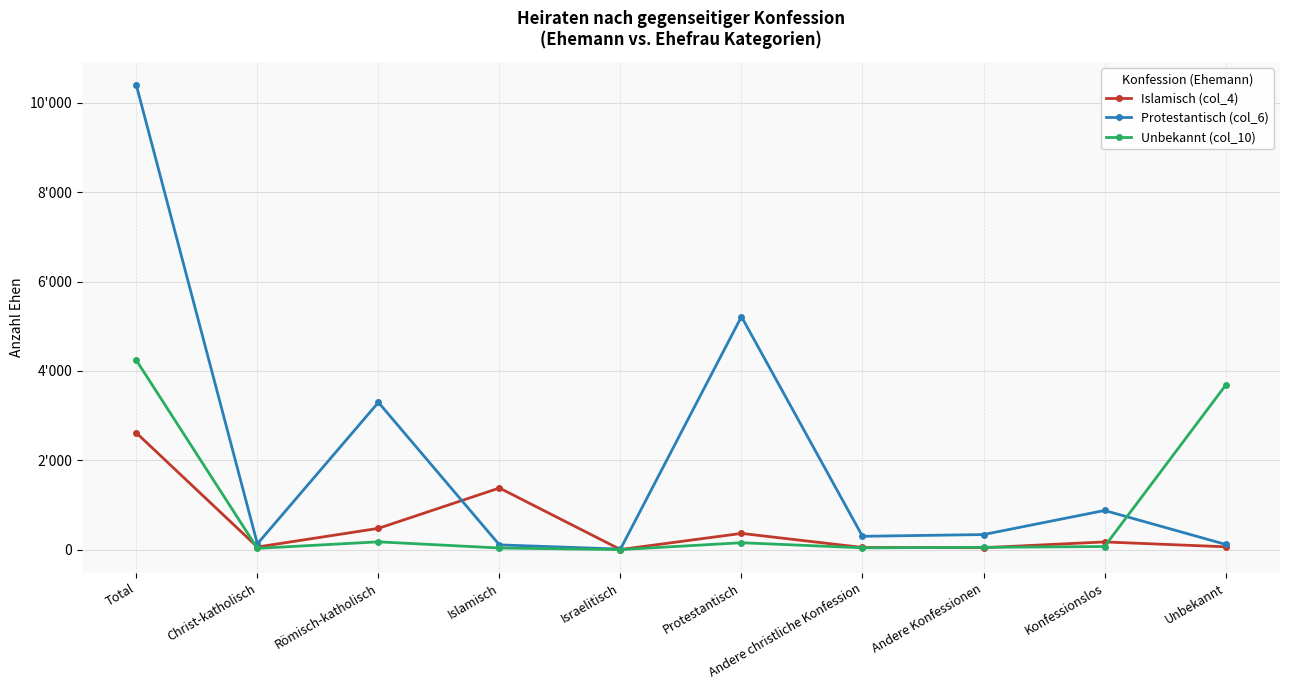

Is this an area chart (filled region under the line)?

No